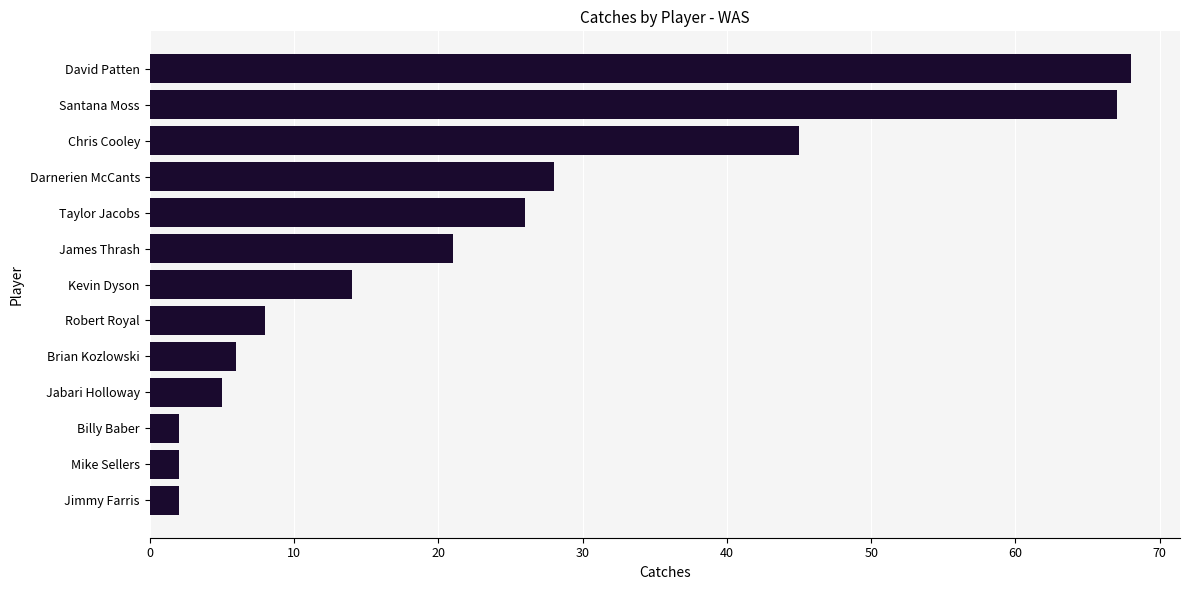

What is the sum of the values at Chris Cooley and Brian Kozlowski?

51